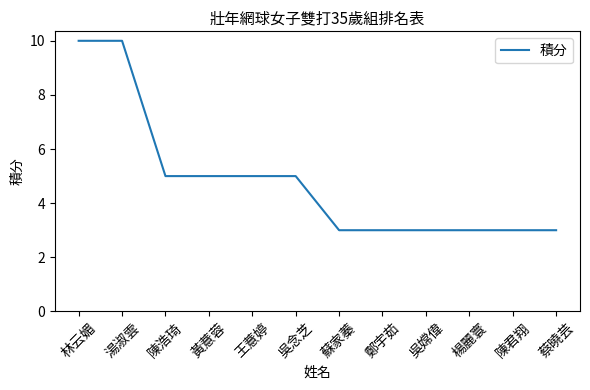

What is the approximate value at 蘇家蓁?

3